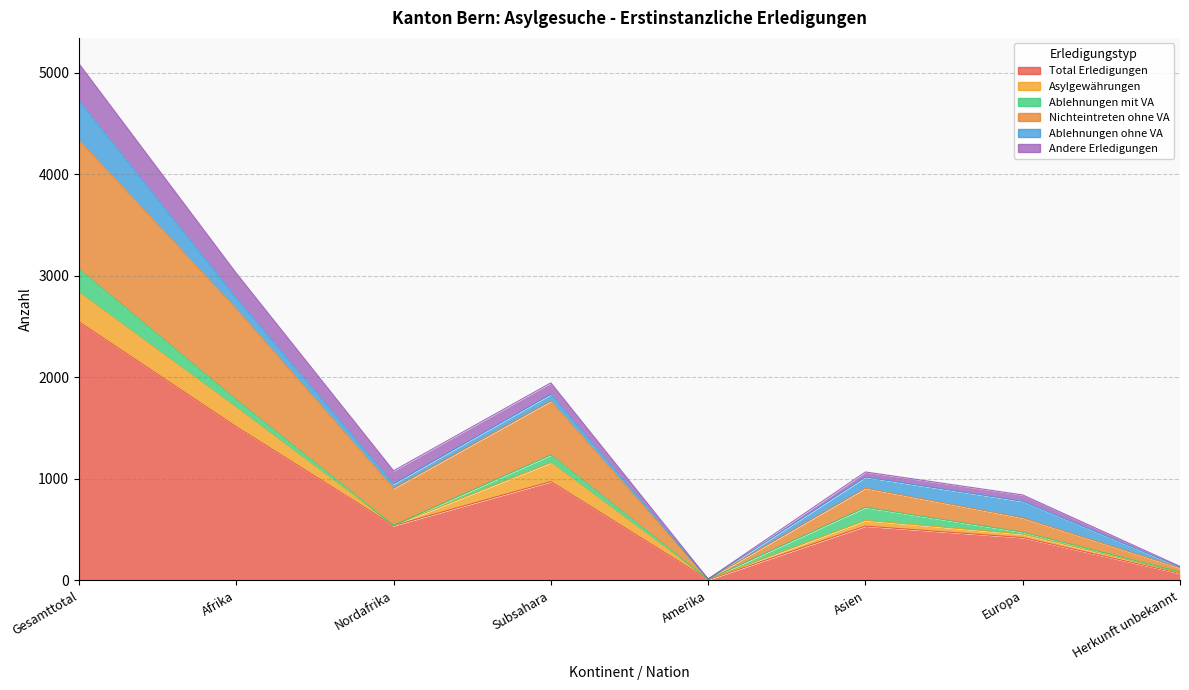

Reading left to right, transcribe all the data shown in this chart.

Total Erledigungen: 2546	1513	540	973	7	535	422	69
Asylgewährungen: 288	188	2	186	3	56	34	7
Ablehnungen mit VA: 231	76	0	76	0	128	19	8
Nichteintreten ohne VA: 1269	895	364	531	3	190	141	40
Ablehnungen ohne VA: 390	110	44	66	0	108	163	9
Andere Erledigungen: 363	243	130	113	1	51	63	5